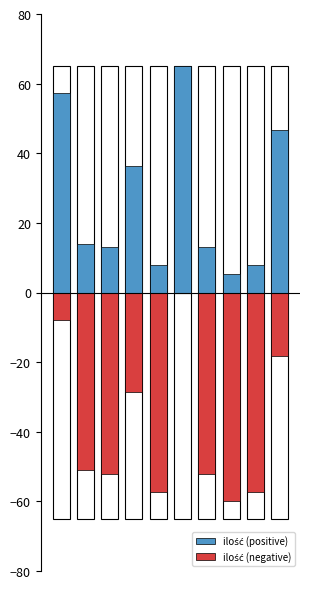

Rank the series at 1 from highest to lowest value.

ilość (positive), ilość (negative)